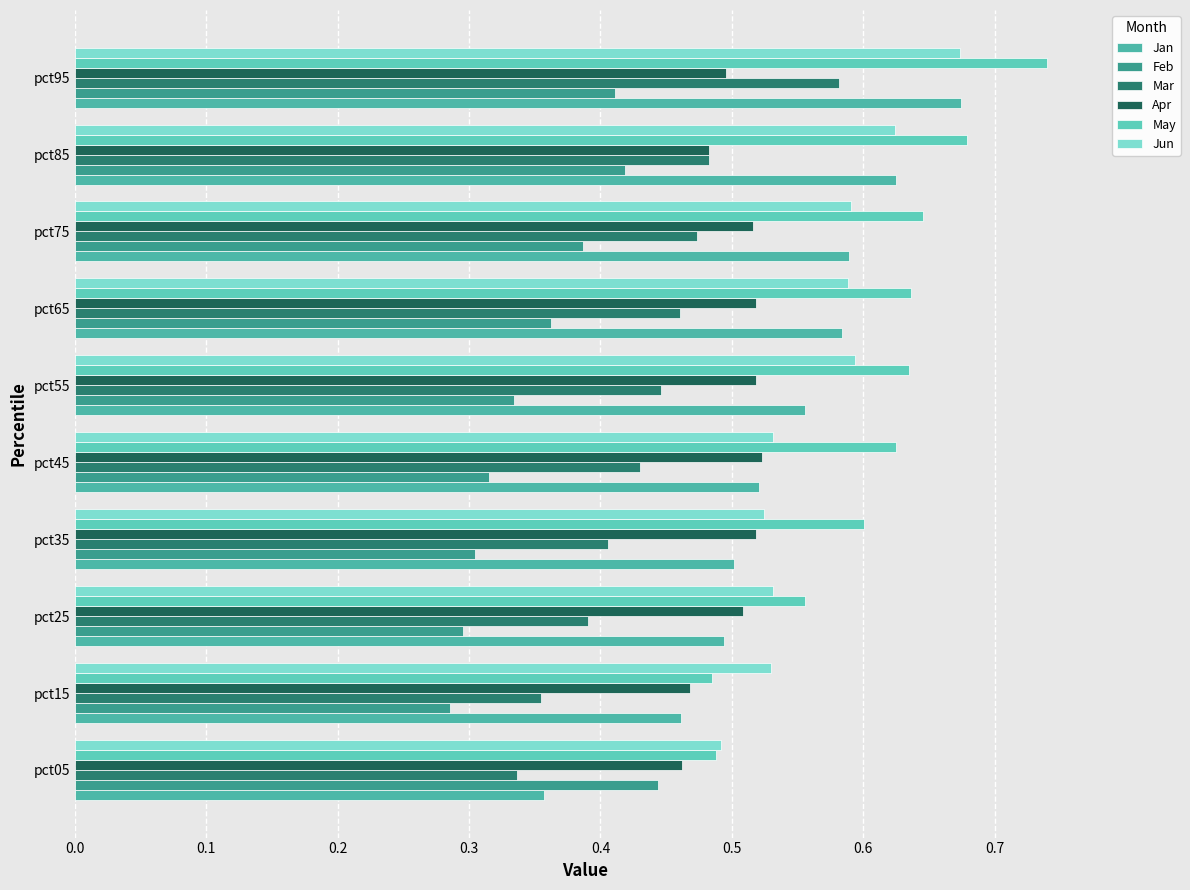

What position from the left is 0.7?

8